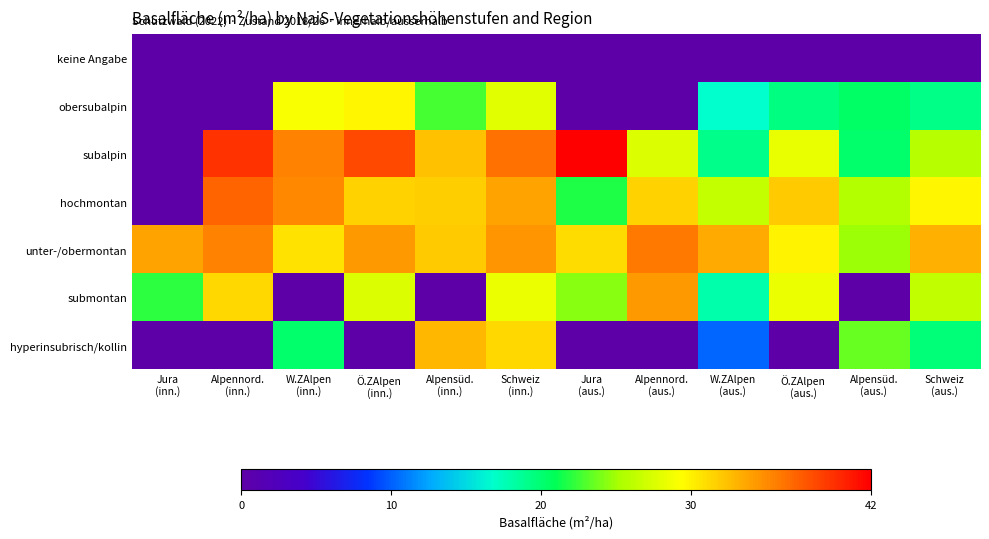

Reading left to right, list all the values displayed in this chart.

keine Angabe: Jura
(inn.)=0.0	Alpennord.
(inn.)=0.0	W.ZAlpen
(inn.)=0.0	Ö.ZAlpen
(inn.)=0.0	Alpensüd.
(inn.)=0.0	Schweiz
(inn.)=0.0	Jura
(aus.)=0.0	Alpennord.
(aus.)=0.0	W.ZAlpen
(aus.)=0.0	Ö.ZAlpen
(aus.)=0.0	Alpensüd.
(aus.)=0.0	Schweiz
(aus.)=0.0
obersubalpin: Jura
(inn.)=0.0	Alpennord.
(inn.)=0.0	W.ZAlpen
(inn.)=29.2	Ö.ZAlpen
(inn.)=29.8	Alpensüd.
(inn.)=22.8	Schweiz
(inn.)=28.0	Jura
(aus.)=0.0	Alpennord.
(aus.)=0.0	W.ZAlpen
(aus.)=16.8	Ö.ZAlpen
(aus.)=19.5	Alpensüd.
(aus.)=20.4	Schweiz
(aus.)=19.2
subalpin: Jura
(inn.)=0.0	Alpennord.
(inn.)=39.4	W.ZAlpen
(inn.)=35.5	Ö.ZAlpen
(inn.)=38.3	Alpensüd.
(inn.)=32.4	Schweiz
(inn.)=36.4	Jura
(aus.)=42.0	Alpennord.
(aus.)=27.6	W.ZAlpen
(aus.)=19.1	Ö.ZAlpen
(aus.)=28.3	Alpensüd.
(aus.)=20.3	Schweiz
(aus.)=25.9
hochmontan: Jura
(inn.)=0.0	Alpennord.
(inn.)=37.0	W.ZAlpen
(inn.)=35.2	Ö.ZAlpen
(inn.)=31.6	Alpensüd.
(inn.)=31.8	Schweiz
(inn.)=33.9	Jura
(aus.)=21.7	Alpennord.
(aus.)=31.5	W.ZAlpen
(aus.)=26.5	Ö.ZAlpen
(aus.)=31.9	Alpensüd.
(aus.)=25.6	Schweiz
(aus.)=29.8
unter-/obermontan: Jura
(inn.)=33.9	Alpennord.
(inn.)=35.6	W.ZAlpen
(inn.)=30.7	Ö.ZAlpen
(inn.)=34.4	Alpensüd.
(inn.)=31.9	Schweiz
(inn.)=34.5	Jura
(aus.)=31.1	Alpennord.
(aus.)=36.0	W.ZAlpen
(aus.)=33.5	Ö.ZAlpen
(aus.)=30.0	Alpensüd.
(aus.)=24.9	Schweiz
(aus.)=33.2
submontan: Jura
(inn.)=22.0	Alpennord.
(inn.)=31.2	W.ZAlpen
(inn.)=0.0	Ö.ZAlpen
(inn.)=27.7	Alpensüd.
(inn.)=0.0	Schweiz
(inn.)=28.5	Jura
(aus.)=24.3	Alpennord.
(aus.)=34.3	W.ZAlpen
(aus.)=17.9	Ö.ZAlpen
(aus.)=28.4	Alpensüd.
(aus.)=0.0	Schweiz
(aus.)=26.3
hyperinsubrisch/kollin: Jura
(inn.)=0.0	Alpennord.
(inn.)=0.0	W.ZAlpen
(inn.)=20.2	Ö.ZAlpen
(inn.)=0.0	Alpensüd.
(inn.)=32.9	Schweiz
(inn.)=31.2	Jura
(aus.)=0.0	Alpennord.
(aus.)=0.0	W.ZAlpen
(aus.)=10.2	Ö.ZAlpen
(aus.)=0.0	Alpensüd.
(aus.)=23.5	Schweiz
(aus.)=19.8